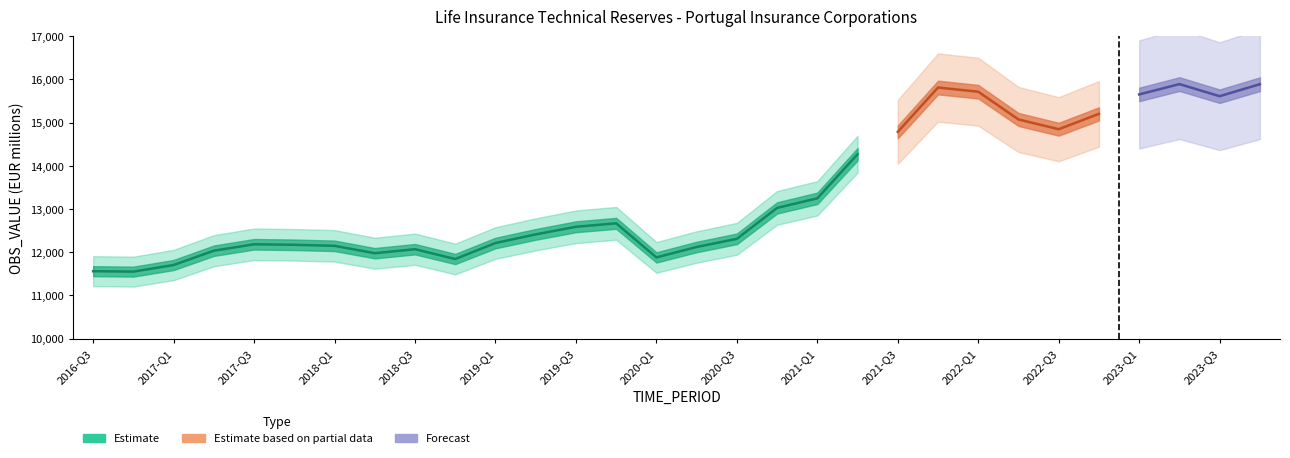

Where is the first local maximum?

2017-Q3